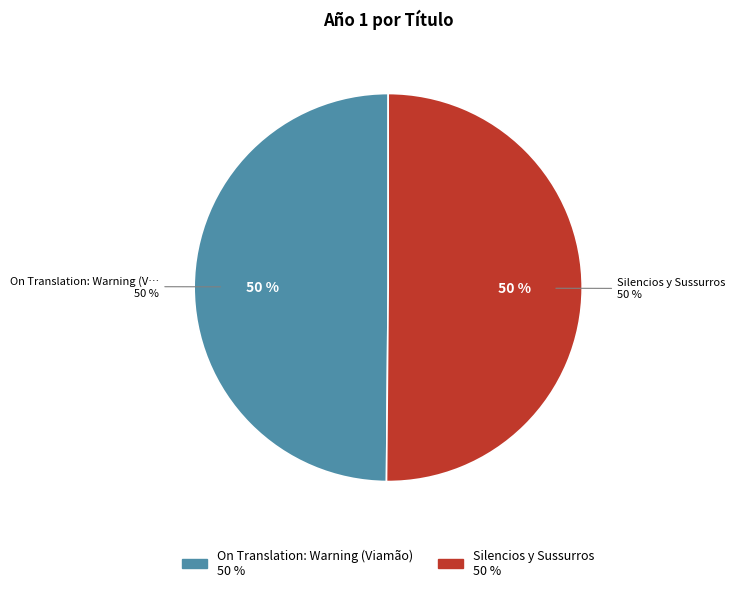

Approximately how many times larger is the value at On Translation: Warning (Viamão) compared to Silencios y Sussurros?

1.0